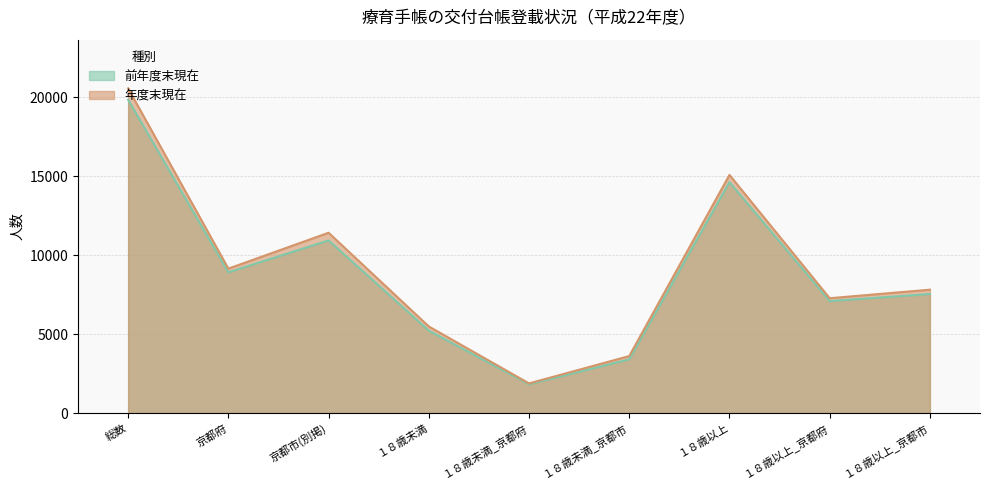

Is the value of 前年度末現在 at 京都府 greater than the value of 年度末現在 at １８歳未満_京都府?

Yes